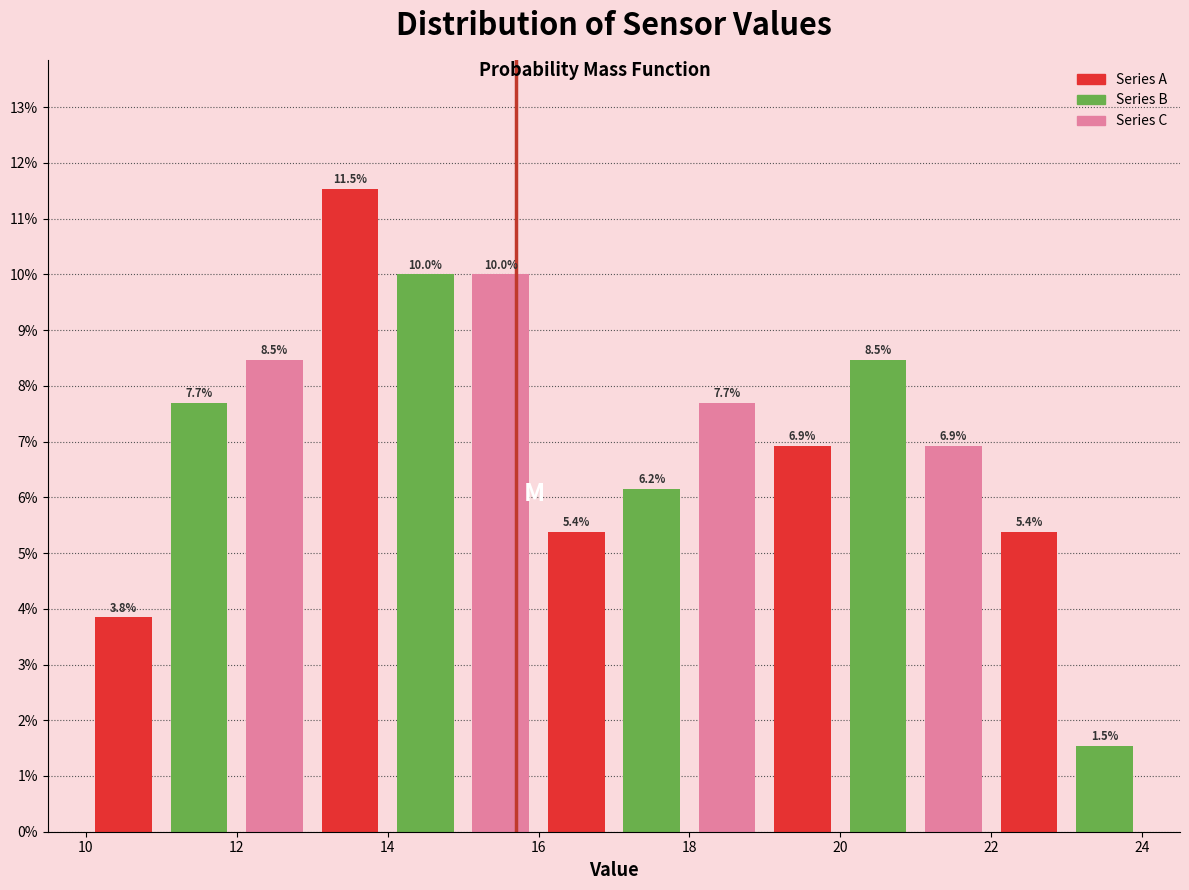

Reading left to right, list every bar in this chart as the range it spans on the x-axis followed by its height.

10 to 11: 3.8
11 to 12: 7.7
12 to 13: 8.5
13 to 14: 11.5
14 to 15: 10.0
15 to 16: 10.0
16 to 17: 5.4
17 to 18: 6.2
18 to 19: 7.7
19 to 20: 6.9
20 to 21: 8.5
21 to 22: 6.9
22 to 23: 5.4
23 to 24: 1.5